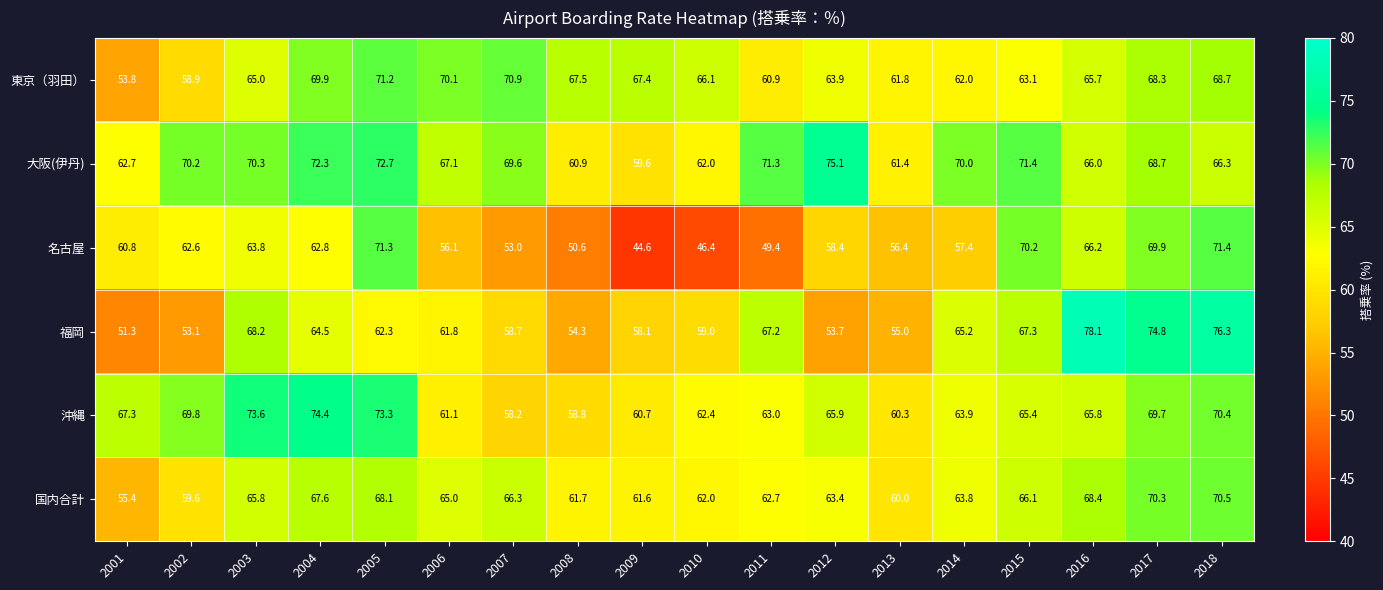

Rank the series by their maximum value, from highest to lowest.

福岡, 大阪(伊丹), 沖縄, 名古屋, 東京（羽田）, 国内合計